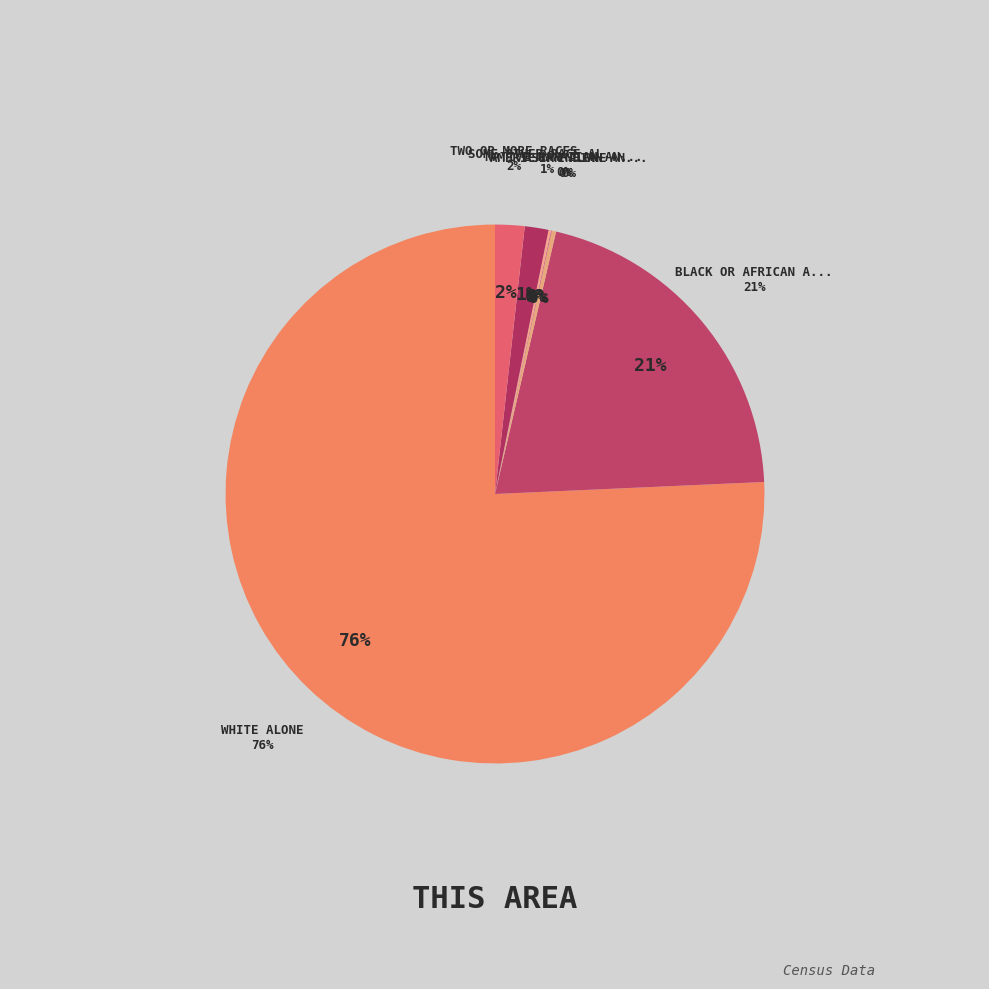

To the nearest percent, what is the combined percentage of American Indian and Alaska Native and Some Other Race alone?

2%